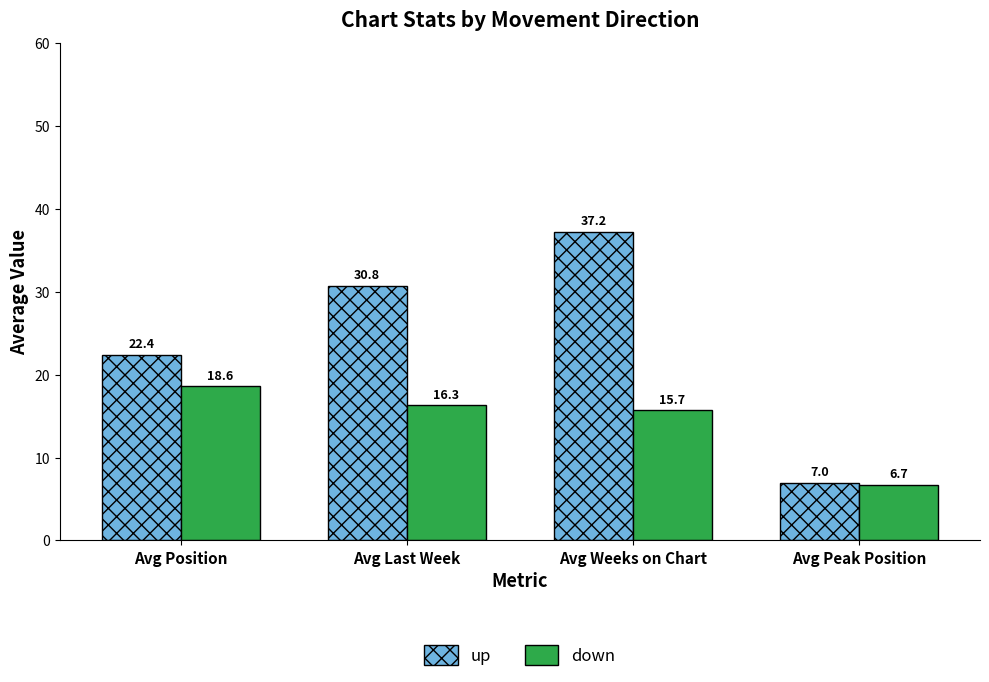

Which category has the lowest value in the up series?

Avg Peak Position